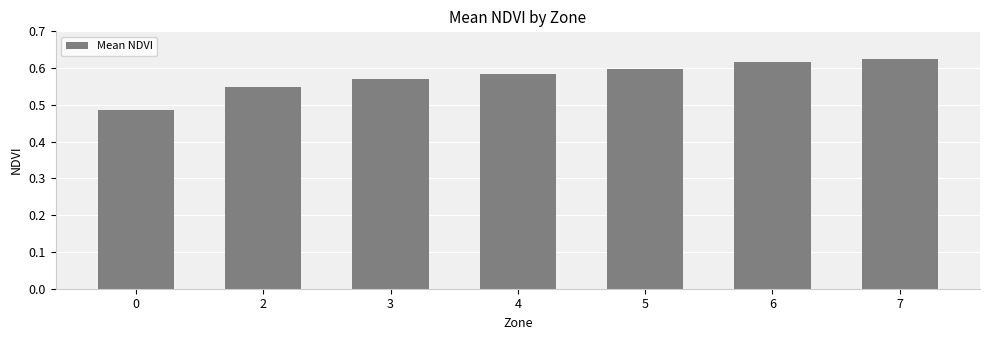

Rank the categories by value from highest to lowest.

7, 6, 5, 4, 3, 2, 0